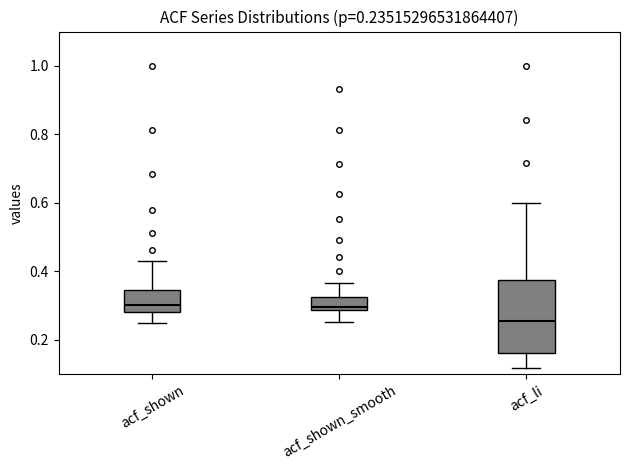

Comparing the boxes themselves (not the whiskers), which one is the tallest?

acf_li